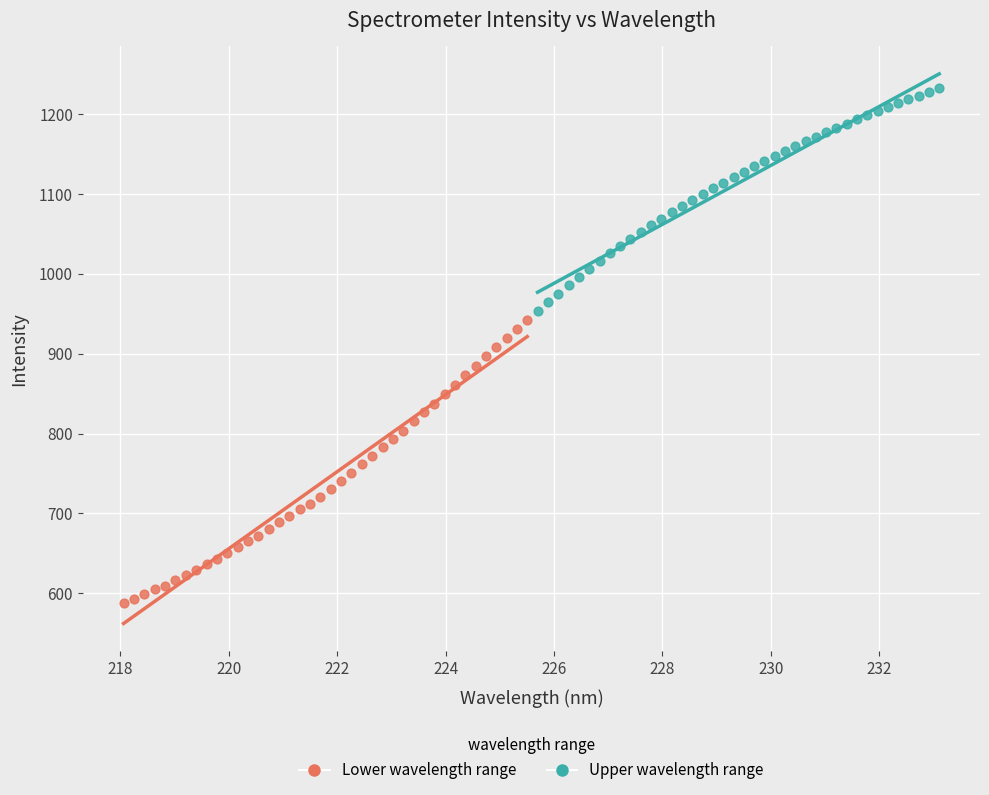

Which series contains the lowest Y value?

Lower wavelength range